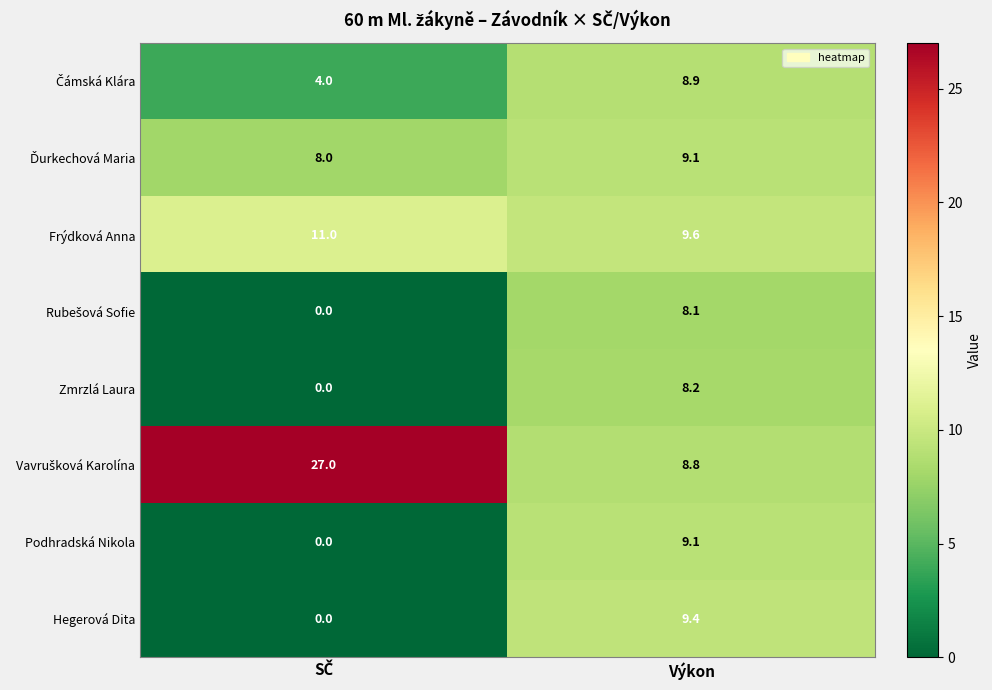

What is the difference between the maximum and minimum values in the Zmrzlá Laura series?

8.2